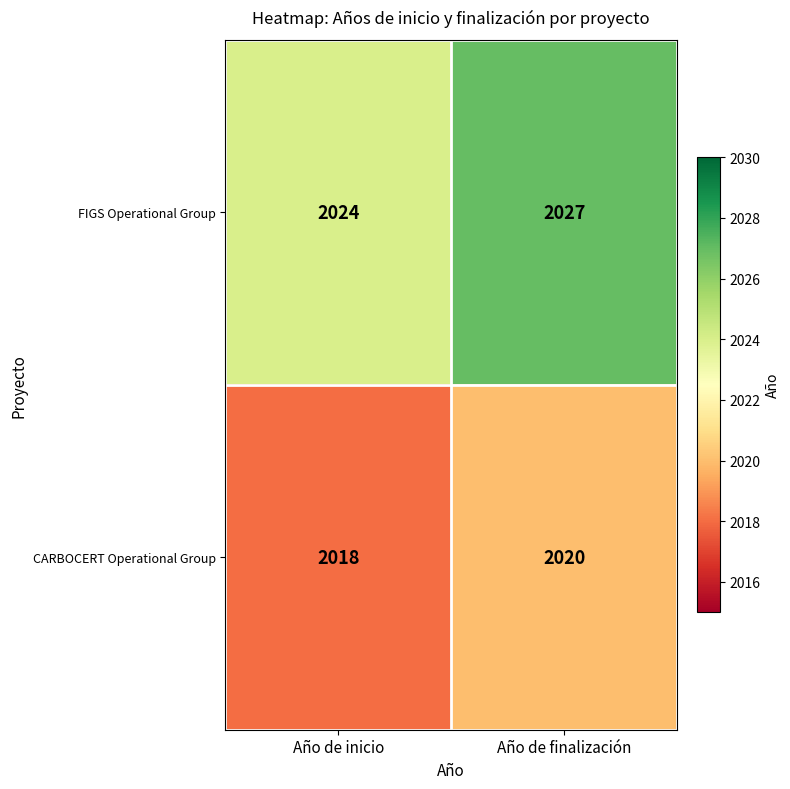

Rank the series by their maximum value, from highest to lowest.

FIGS Operational Group, CARBOCERT Operational Group